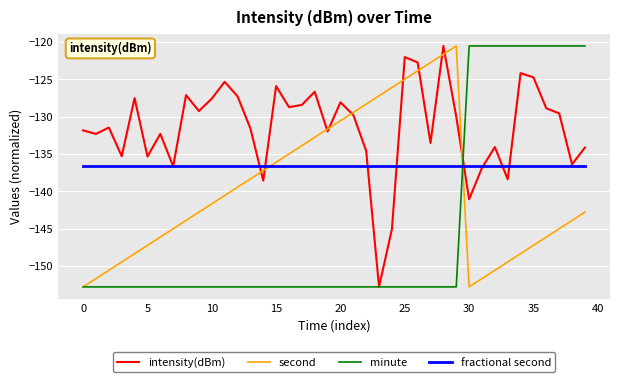

True or false: second and fractional second intersect in this chart.

True